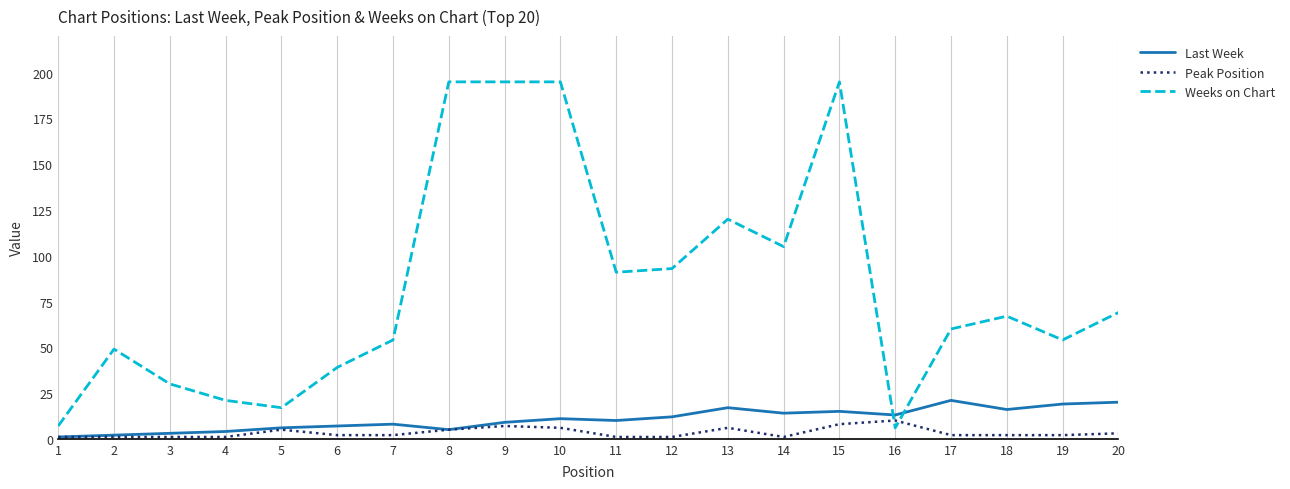

Rank the series by their maximum value, from highest to lowest.

Weeks on Chart, Last Week, Peak Position